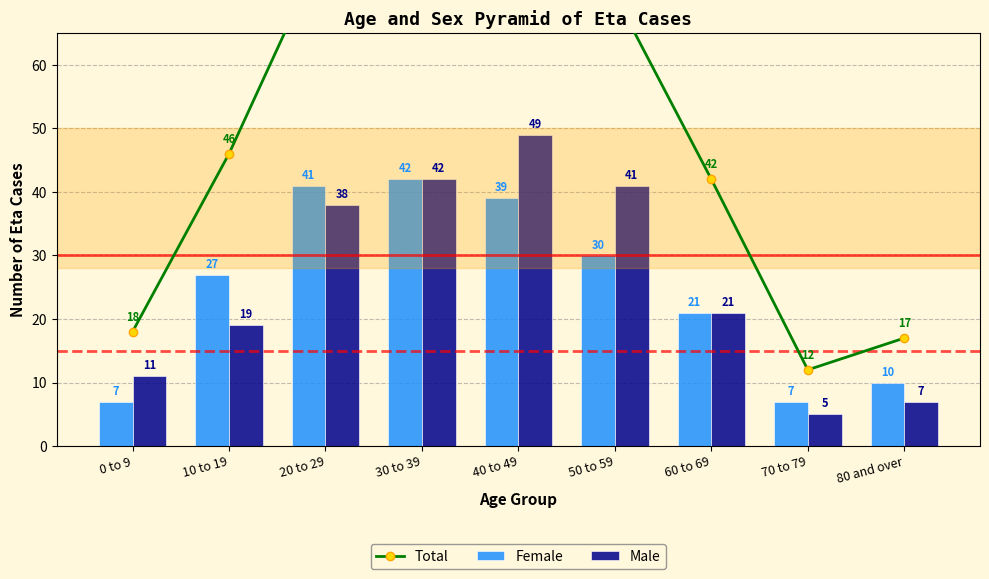

Which series changed the most between 20 to 29 and 70 to 79?

Total